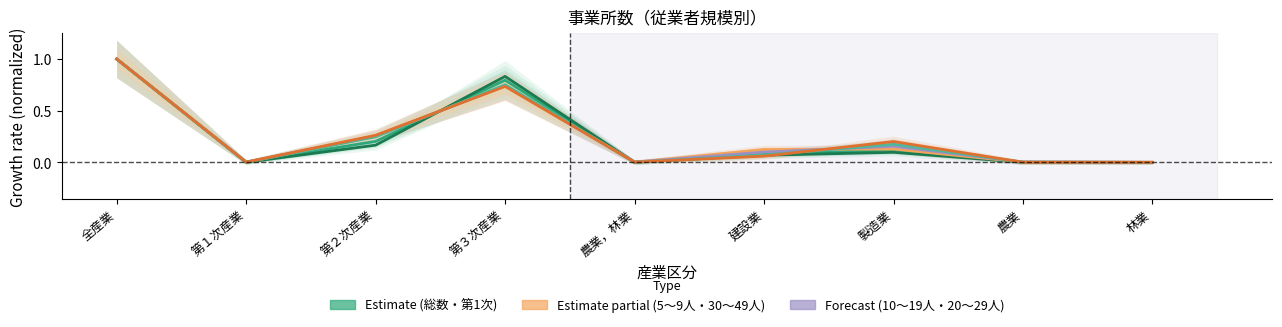

Reading left to right, list all the values displayed in this chart.

総数: 1.0	0.0	0.2	0.8	0.0	0.1	0.1	0.0	0.0
1～4人: 1.0	0.0	0.2	0.8	0.0	0.1	0.1	0.0	0.0
5～9人: 1.0	0.0	0.3	0.7	0.0	0.1	0.1	0.0	0.0
10～19人: 1.0	0.0	0.3	0.7	0.0	0.1	0.2	0.0	0.0
20～29人: 1.0	0.0	0.2	0.8	0.0	0.1	0.2	0.0	0.0
30～49人: 1.0	0.0	0.3	0.7	0.0	0.1	0.2	0.0	0.0